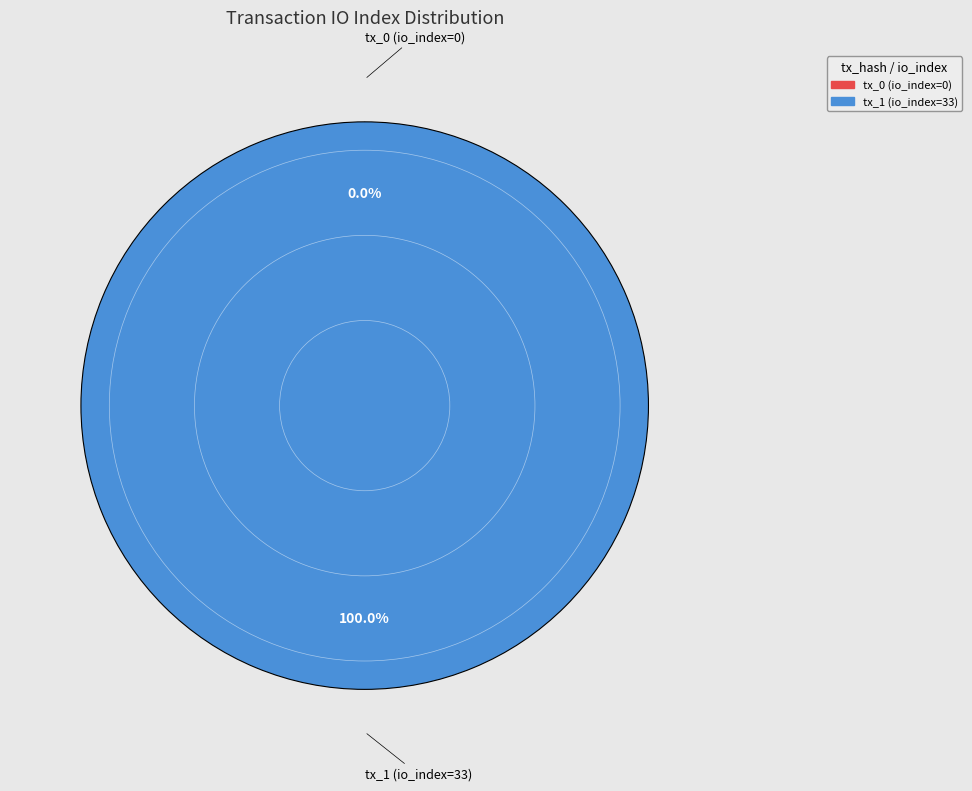

Which category has the biggest portion of the pie?

tx_1 (io_index=33)